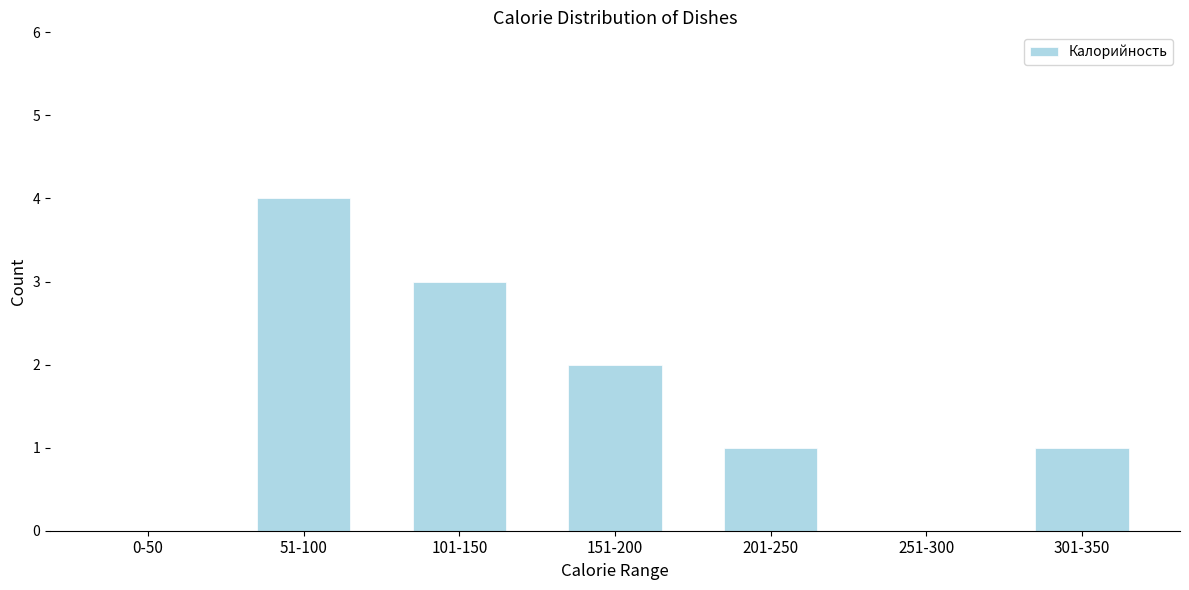

Reading left to right, what are all the values shown in this chart?

0-50=0	51-100=4	101-150=3	151-200=2	201-250=1	251-300=0	301-350=1